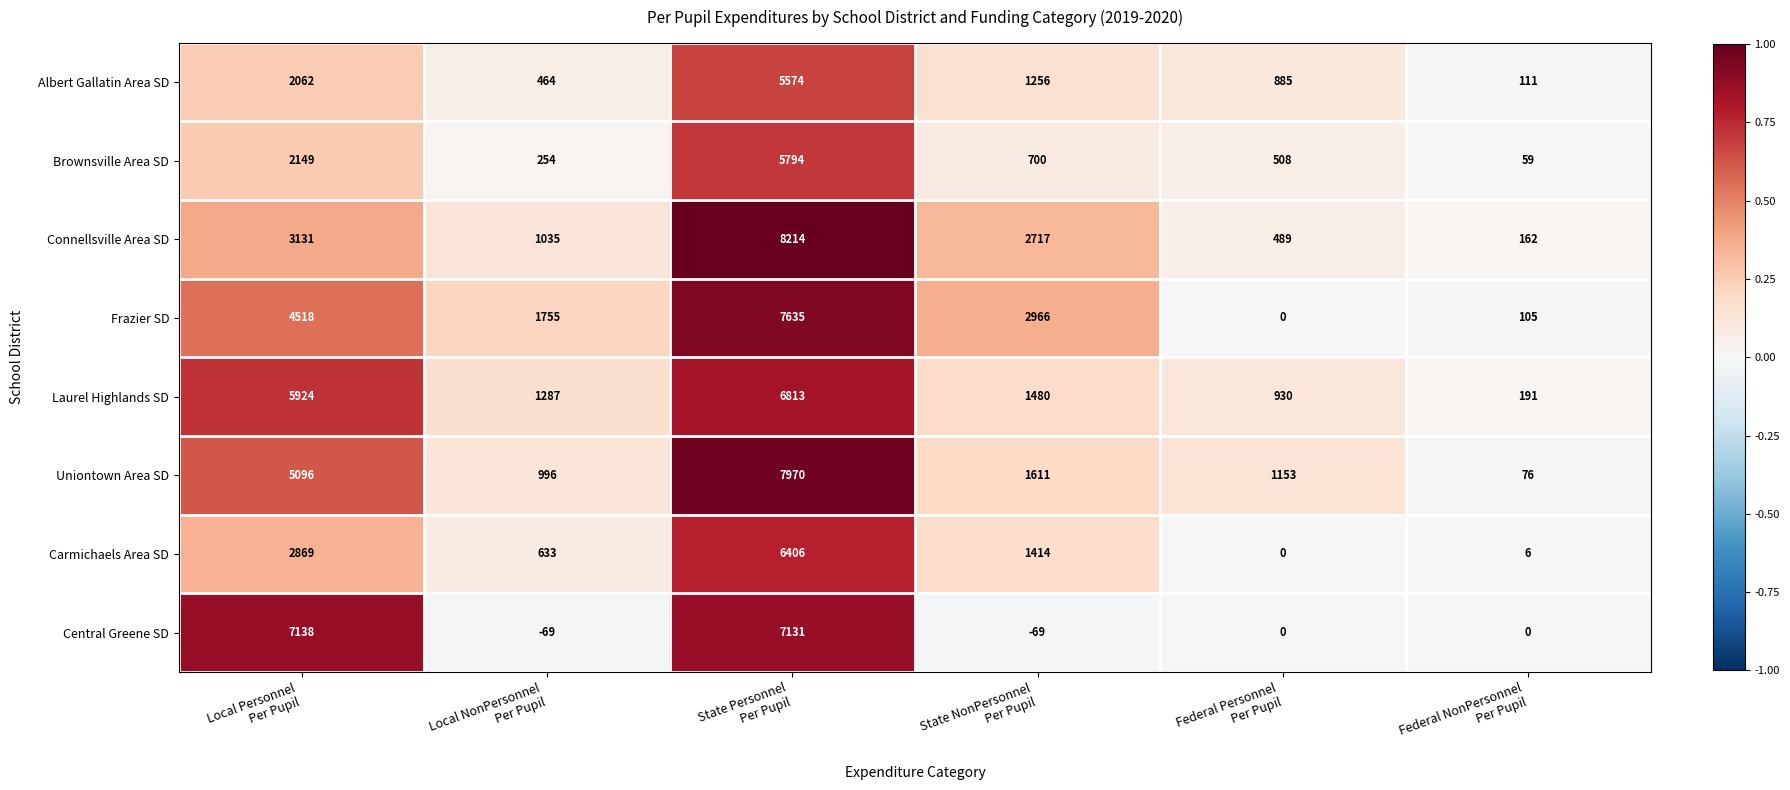

What is the average value of the Albert Gallatin Area SD series?

1725